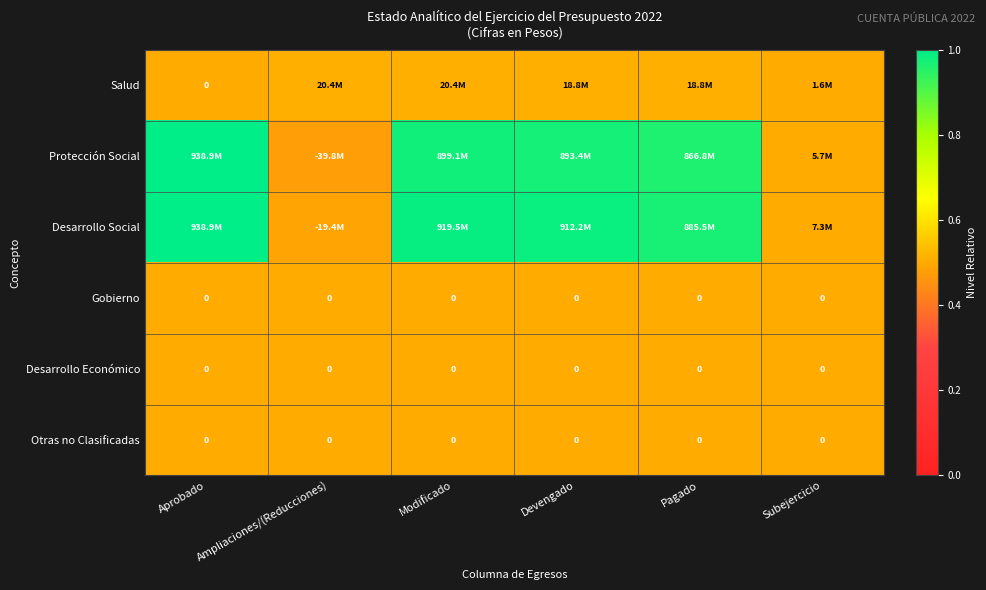

Which series has the largest range (max minus min)?

Protección Social